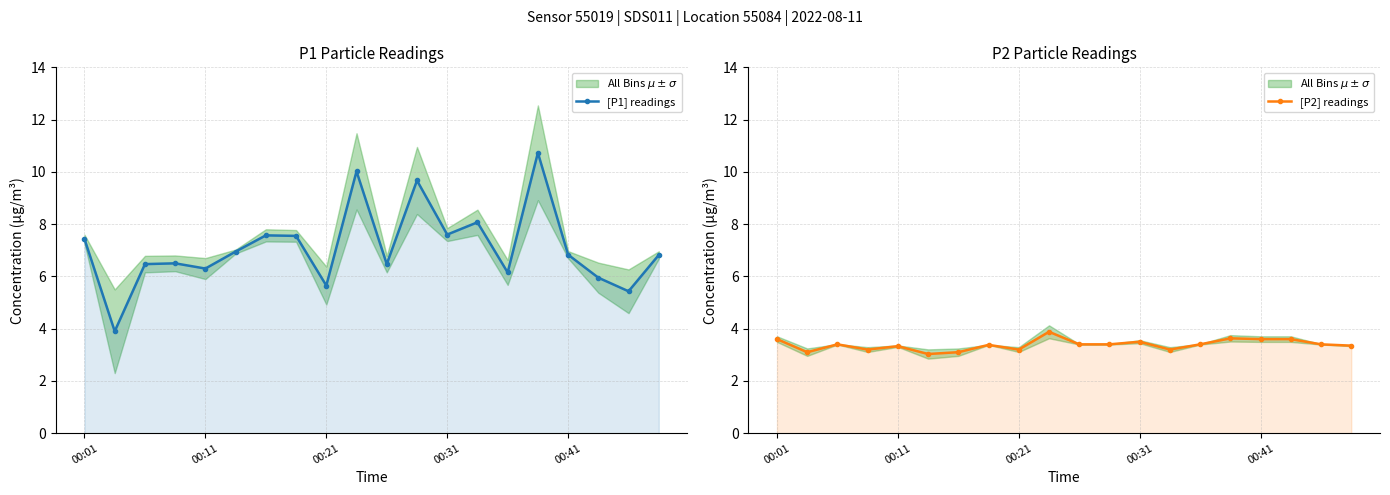

True or false: [P1] readings and [P2] readings intersect in this chart.

False